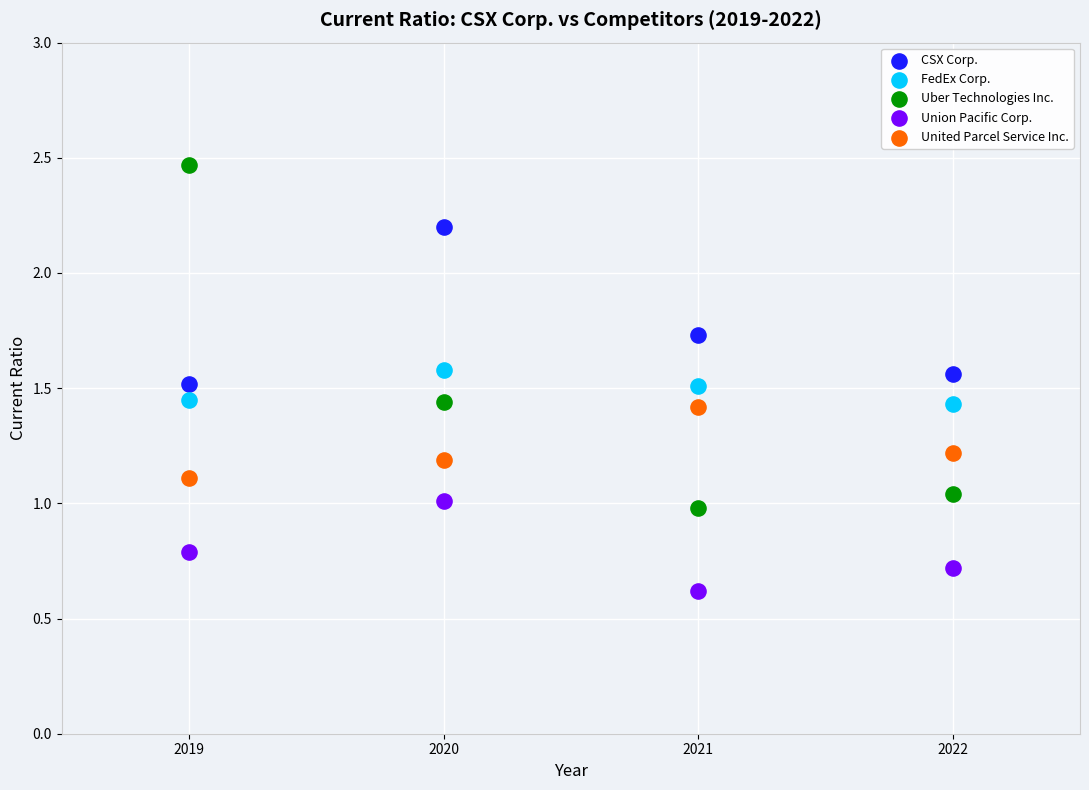

Which series reaches the minimum Y coordinate?

Union Pacific Corp.